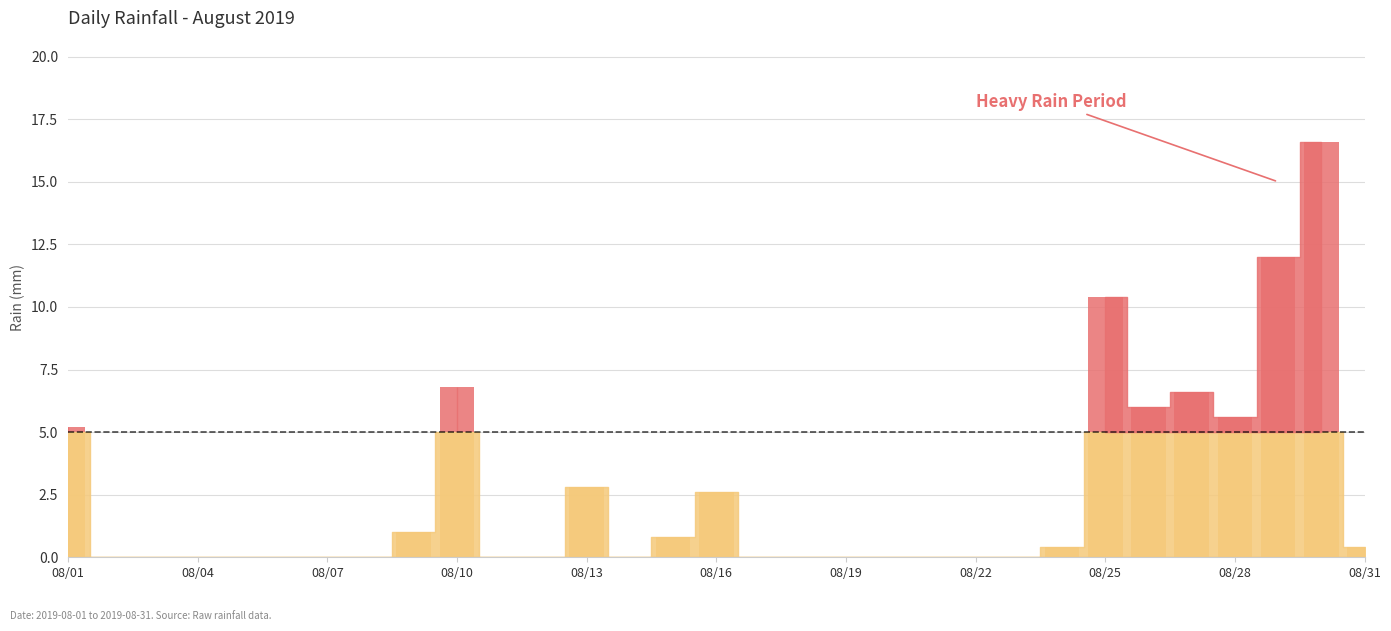

List the labels in order of value, largest first.

2019-08-30, 2019-08-29, 2019-08-25, 2019-08-10, 2019-08-27, 2019-08-26, 2019-08-28, 2019-08-01, 2019-08-13, 2019-08-16, 2019-08-09, 2019-08-15, 2019-08-24, 2019-08-31, 2019-08-02, 2019-08-03, 2019-08-04, 2019-08-05, 2019-08-06, 2019-08-07, 2019-08-08, 2019-08-11, 2019-08-12, 2019-08-14, 2019-08-17, 2019-08-18, 2019-08-19, 2019-08-20, 2019-08-21, 2019-08-22, 2019-08-23